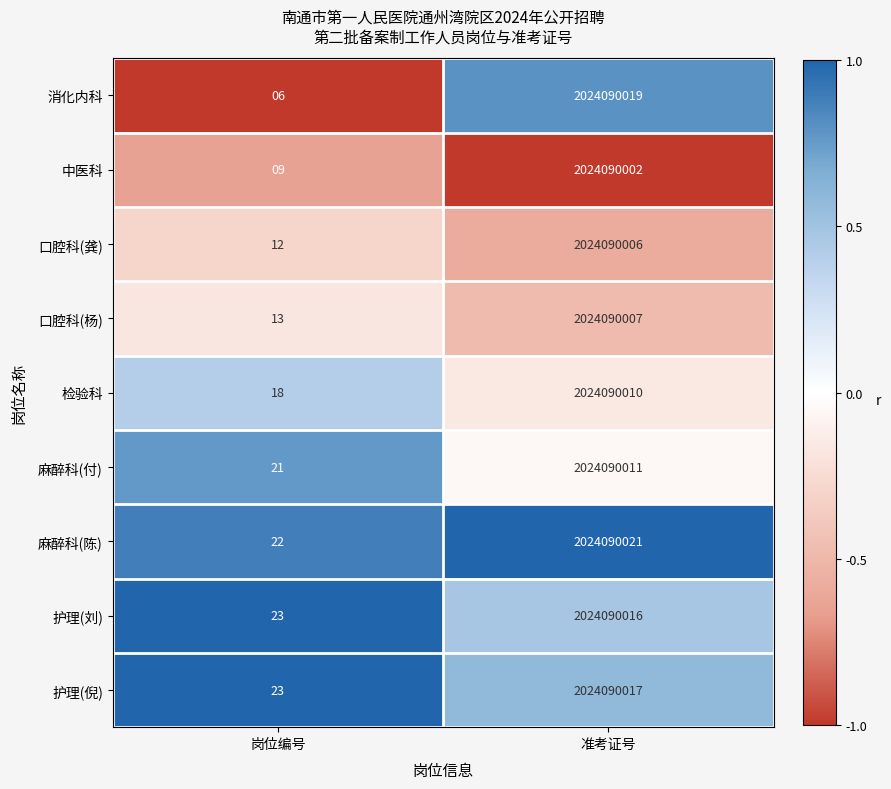

Which label corresponds to the smallest value in the chart?

岗位编号